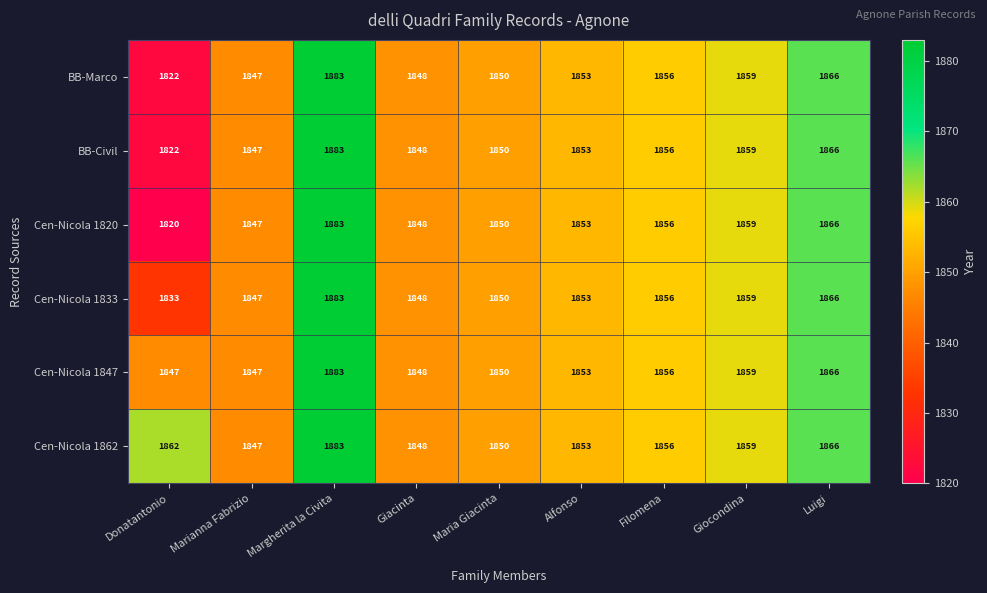

Rank the categories by BB-Civil value from lowest to highest.

Donatantonio, Marianna Fabrizio, Giacinta, Maria Giacinta, Alfonso, Filomena, Giocondina, Luigi, Margherita la Civita